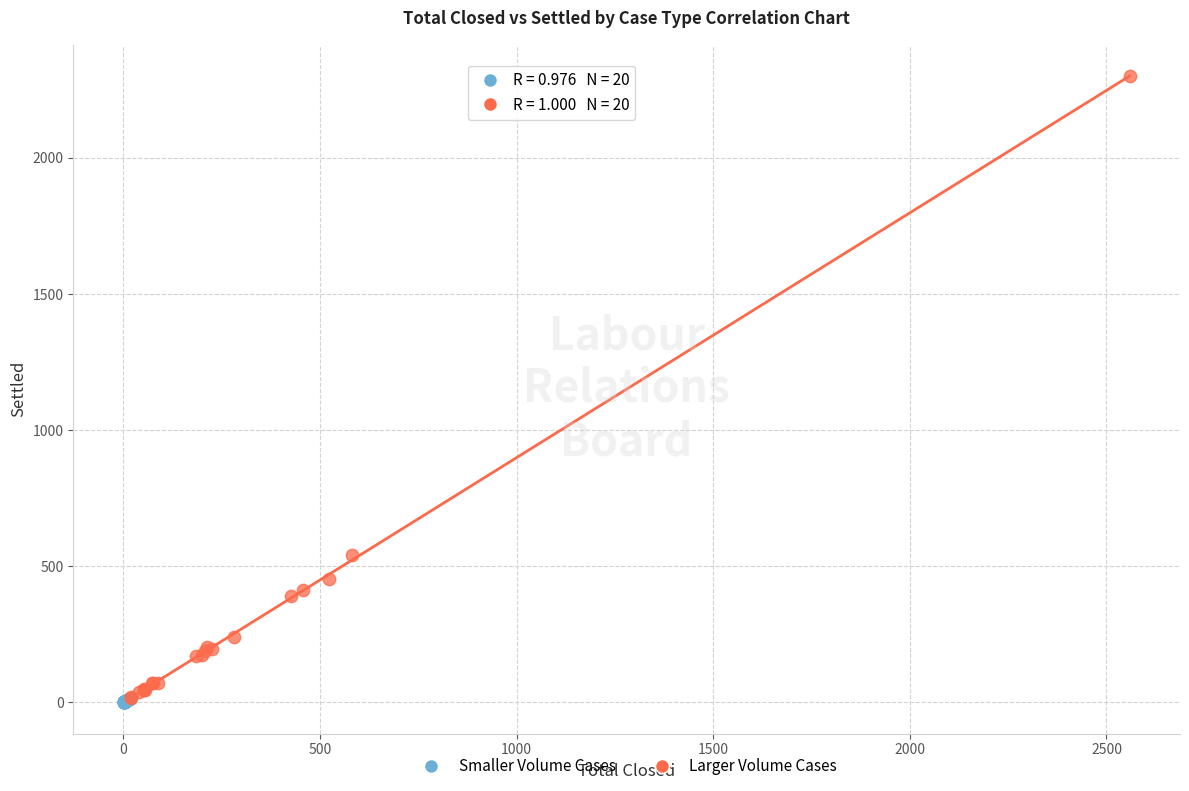

Which series has the largest Y range (max minus min)?

Larger Volume Cases